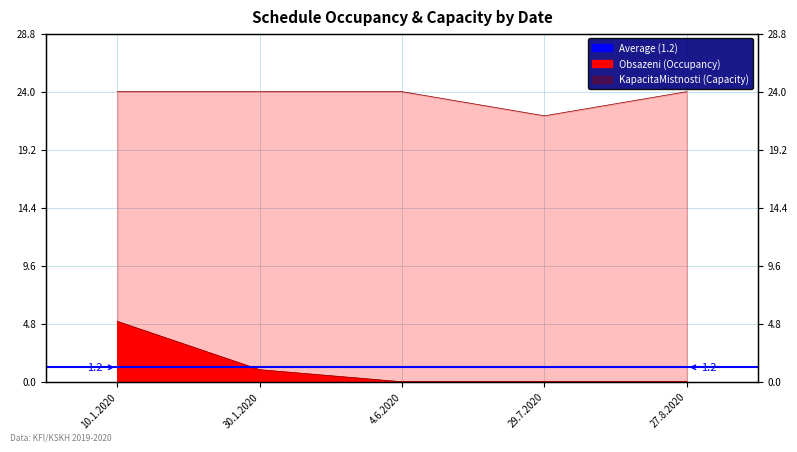

The obsazeni series shows 0 at 29.7.2020. True or false?

True